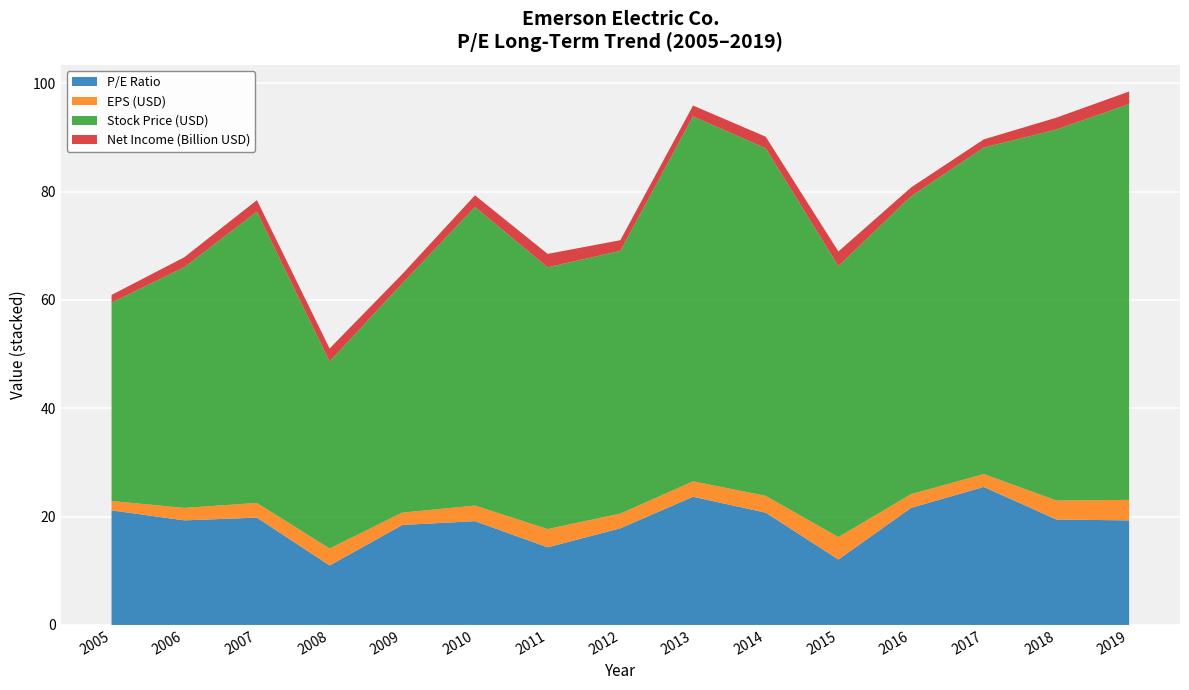

Reading left to right, what are all the values shown in this chart?

P/E: 21.1	19.3	19.8	11.0	18.4	19.2	14.3	17.8	23.7	20.7	12.1	21.6	25.5	19.5	19.3
EPS: 1.7	2.3	2.7	3.1	2.3	2.9	3.4	2.7	2.9	3.1	4.1	2.5	2.4	3.5	3.8
Net Income (M): 1422.0	1845.0	2136.0	2412.0	1724.0	2164.0	2480.0	1968.0	2004.0	2147.0	2710.0	1635.0	1518.0	2203.0	2306.0
Stock Price: 36.6	44.4	53.8	34.5	42.3	55.1	48.3	48.5	67.4	64.2	50.0	55.0	60.3	68.5	73.1